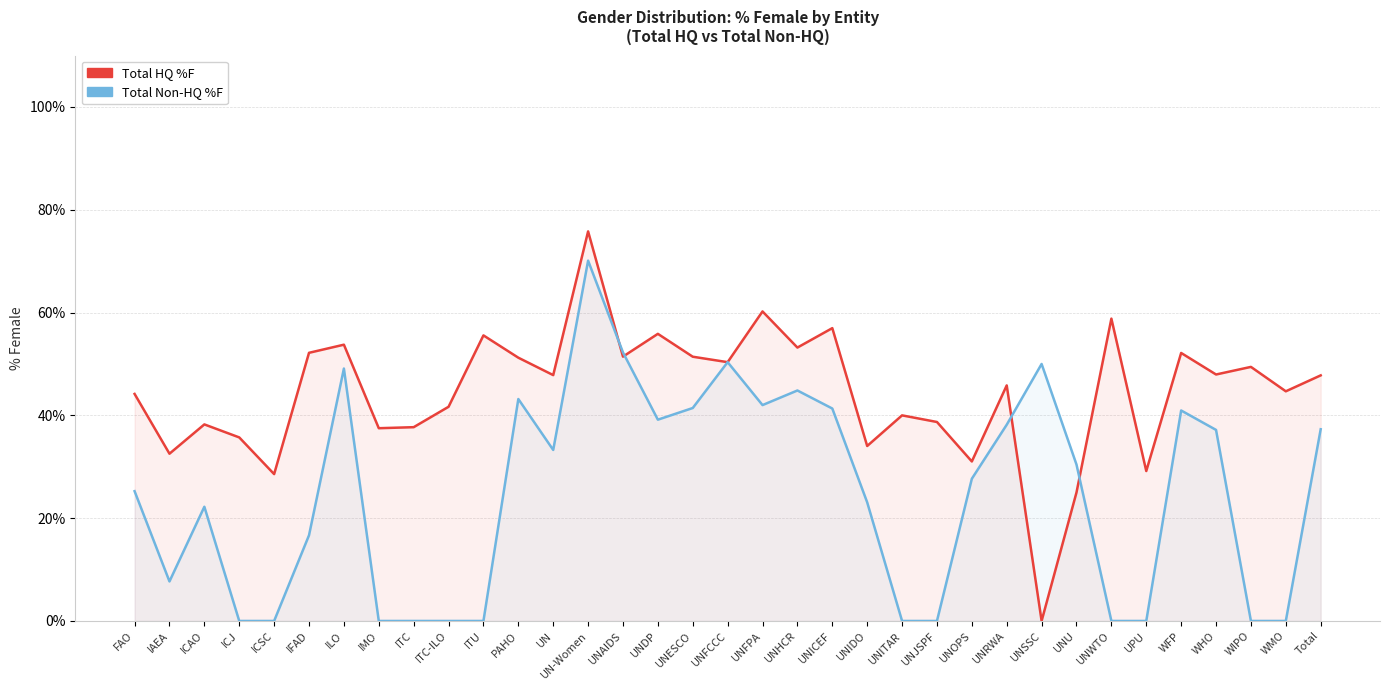

What position from the left is WIPO?

33